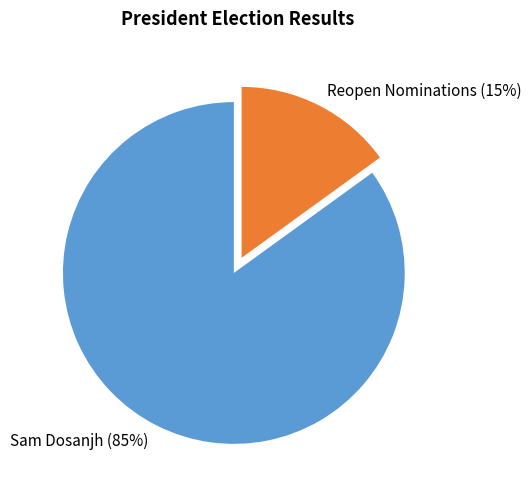

What is the largest slice in the pie chart?

Sam Dosanjh